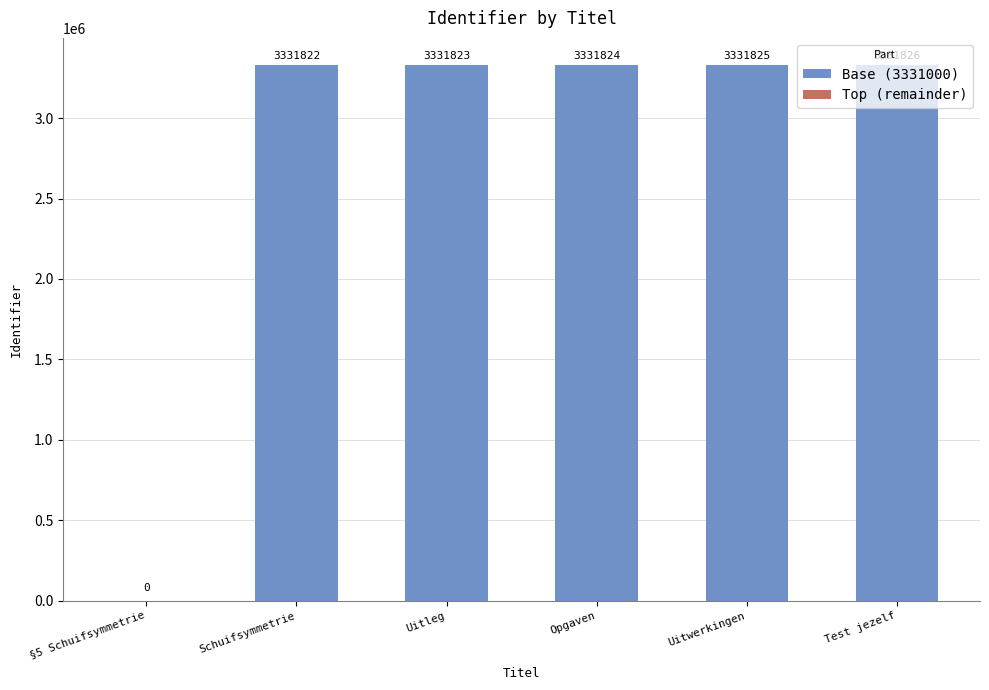

Read the Base (3331000) value at Opgaven.

3331000